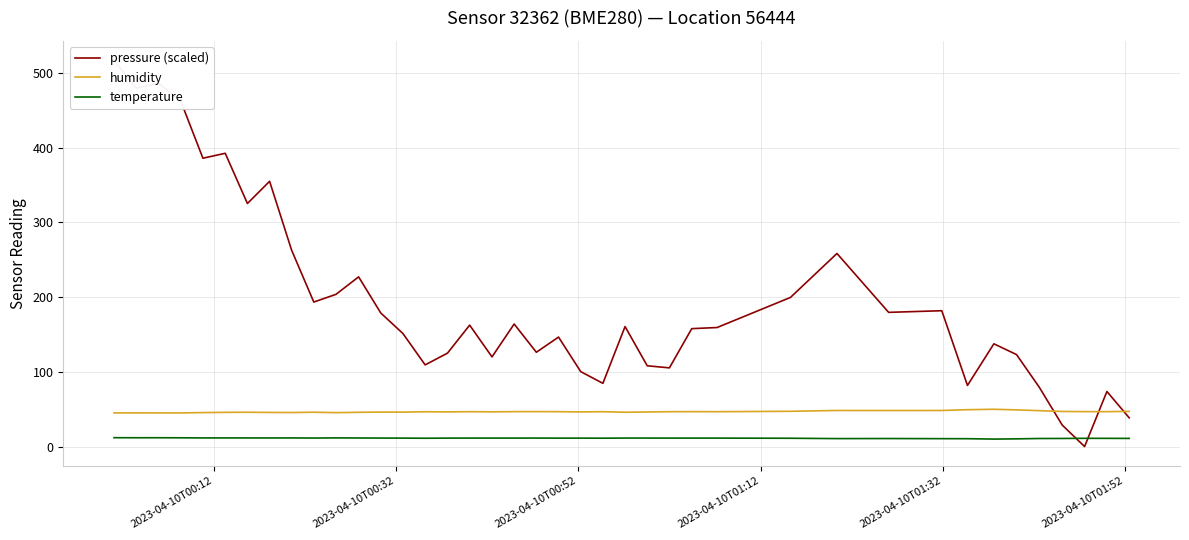

True or false: humidity and temperature intersect in this chart.

False